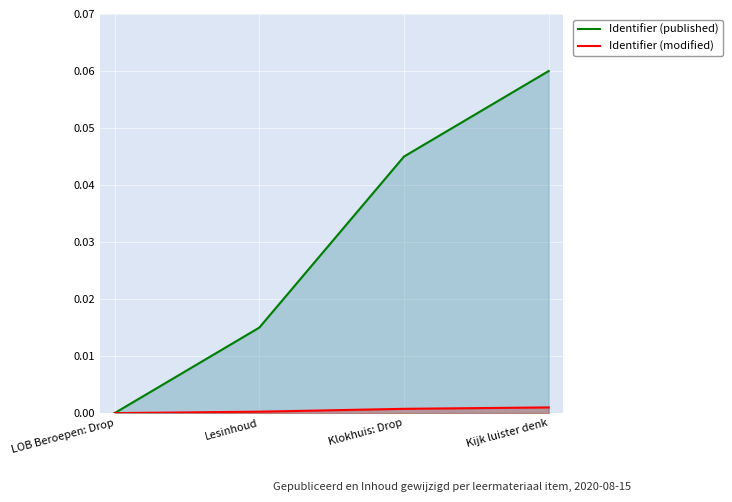

List the labels in order of Identifier (published) value, largest first.

Kijk luister denk, Klokhuis: Drop, Lesinhoud, LOB Beroepen: Drop